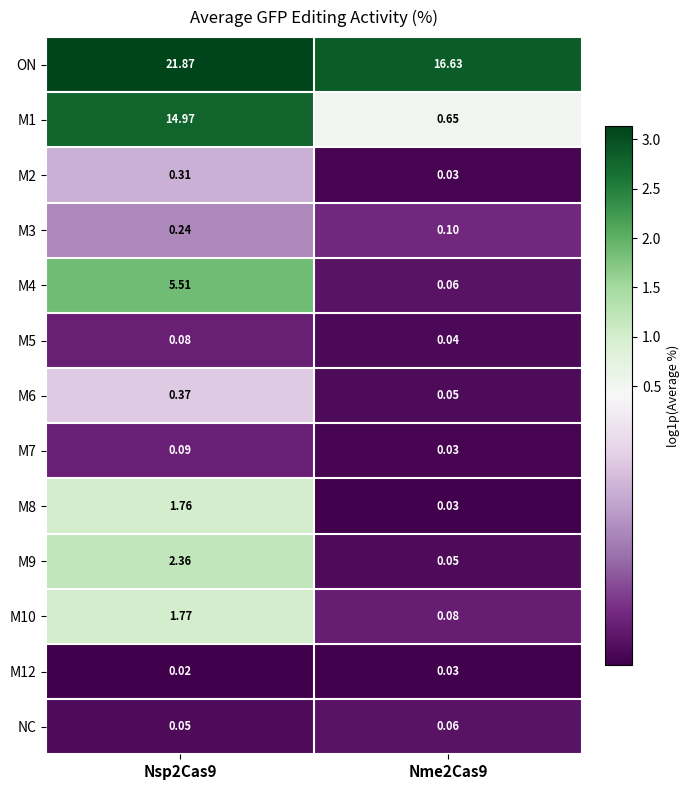

At how many categories does at least one series exceed 0?

2